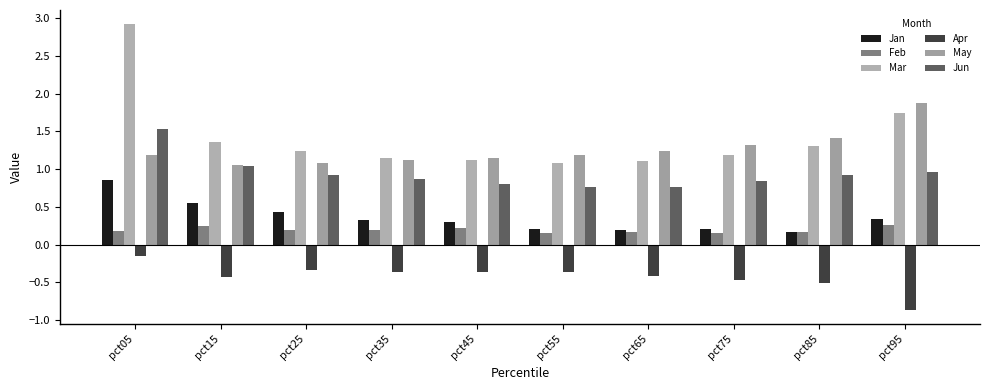

The value of Apr at pct55 is -0.5. True or false?

False